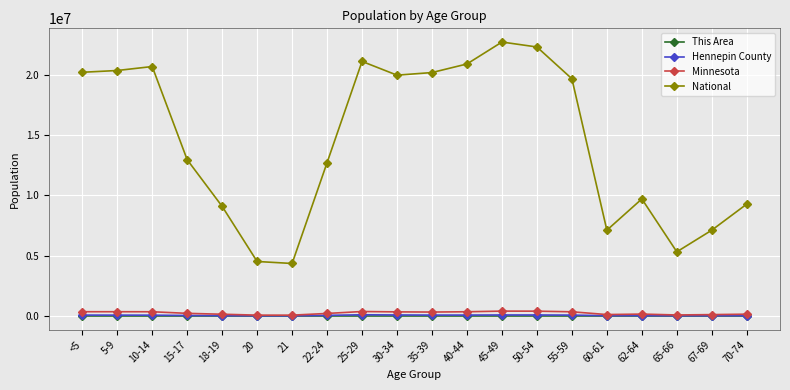

Is it true that National equals 12712576 at 22-24?

True